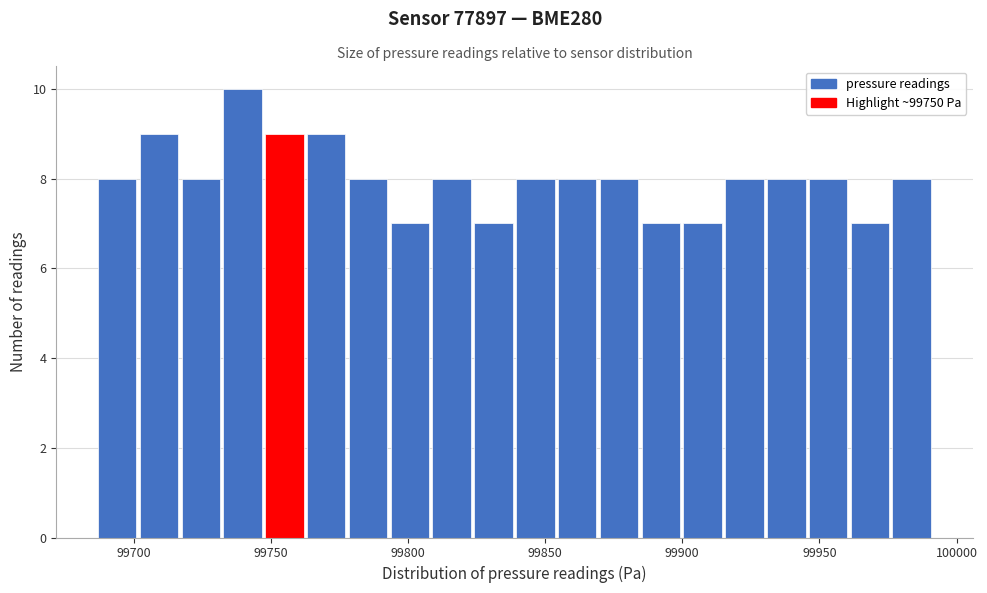

Around what value on the x-axis is the tallest bar? Give the approximate position of its centre, as read against the axis.

99740